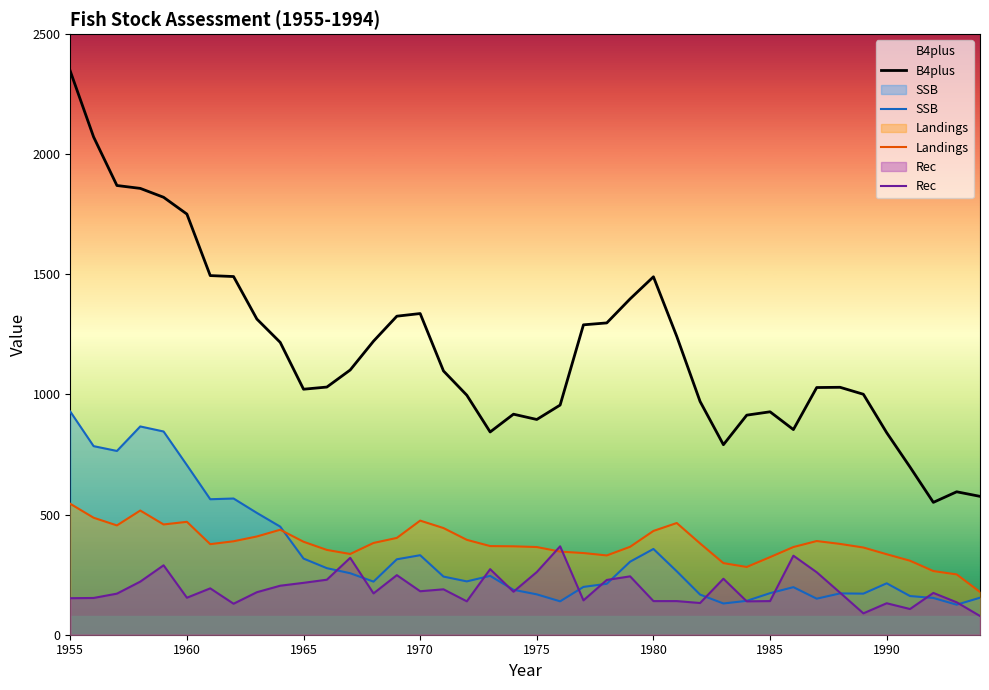

Which series has the widest spread of values?

B4plus